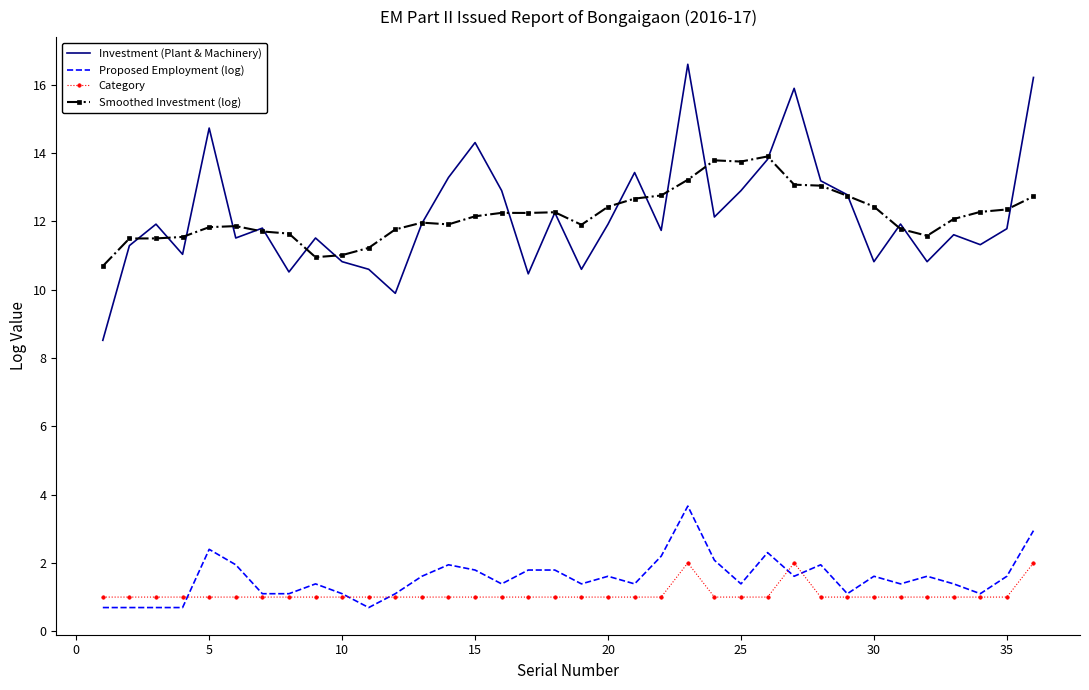

List the series in order of their peak value, lowest first.

Category, Proposed Employment (log), Smoothed Investment (log), Investment (Plant & Machinery)